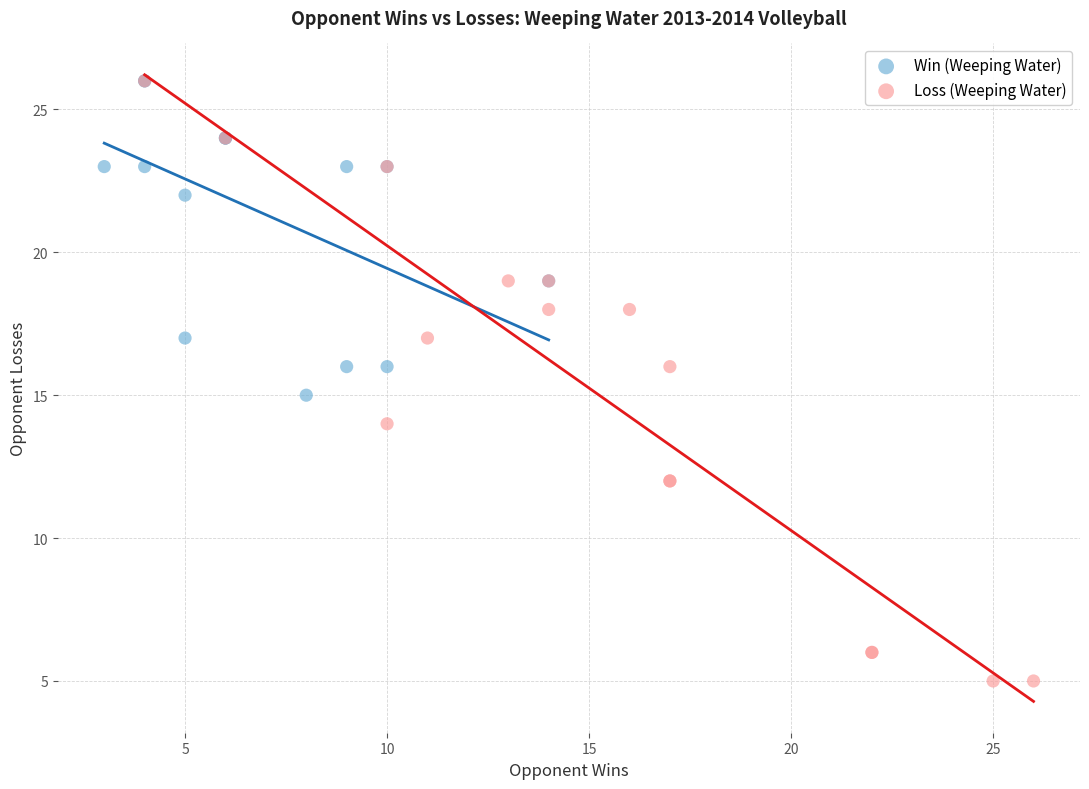

Which series contains the lowest Y value?

Loss (Weeping Water)